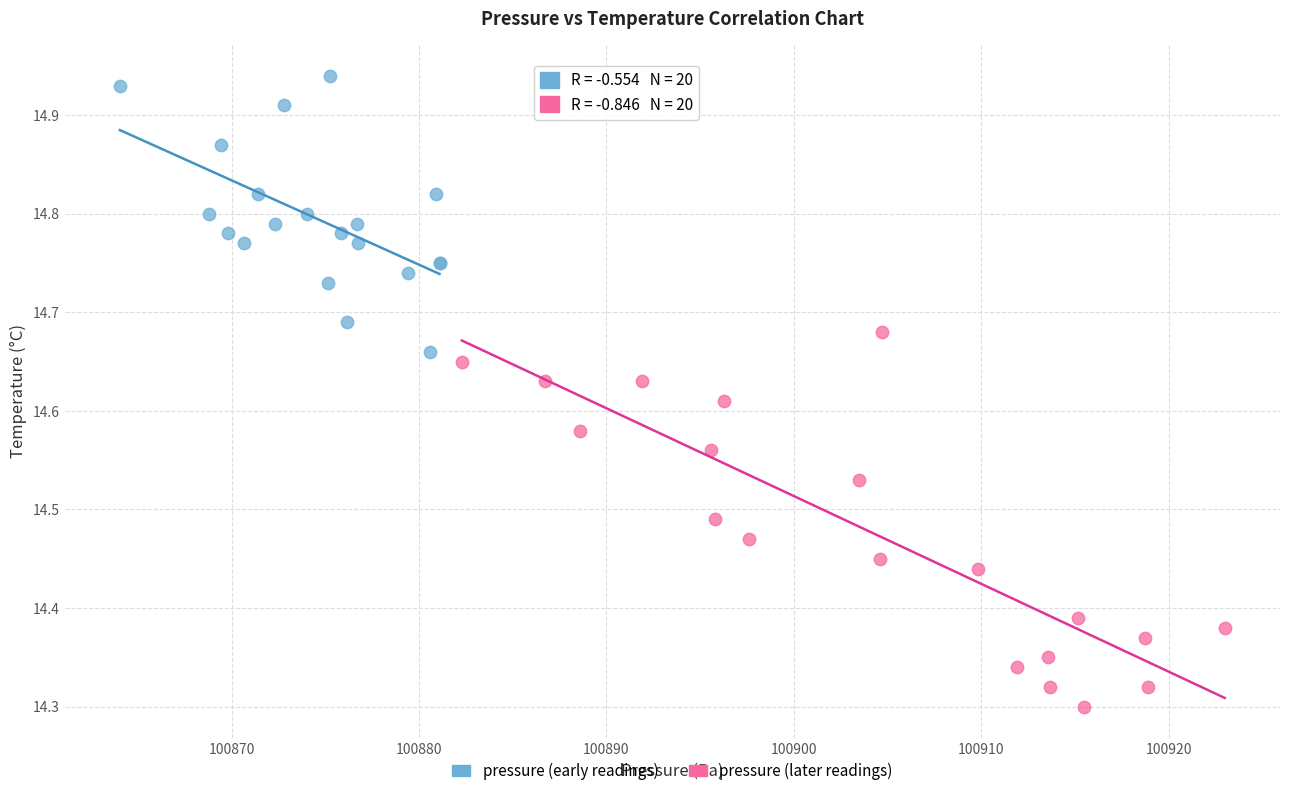

What are all the series names shown in the legend?

pressure (early readings), pressure (later readings)